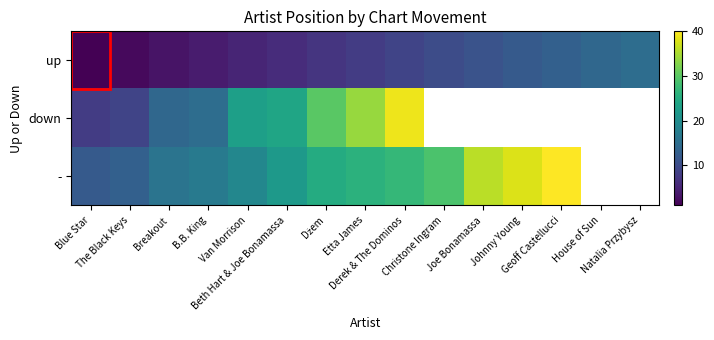

Which category has the lowest value in the down series?

Blue Star